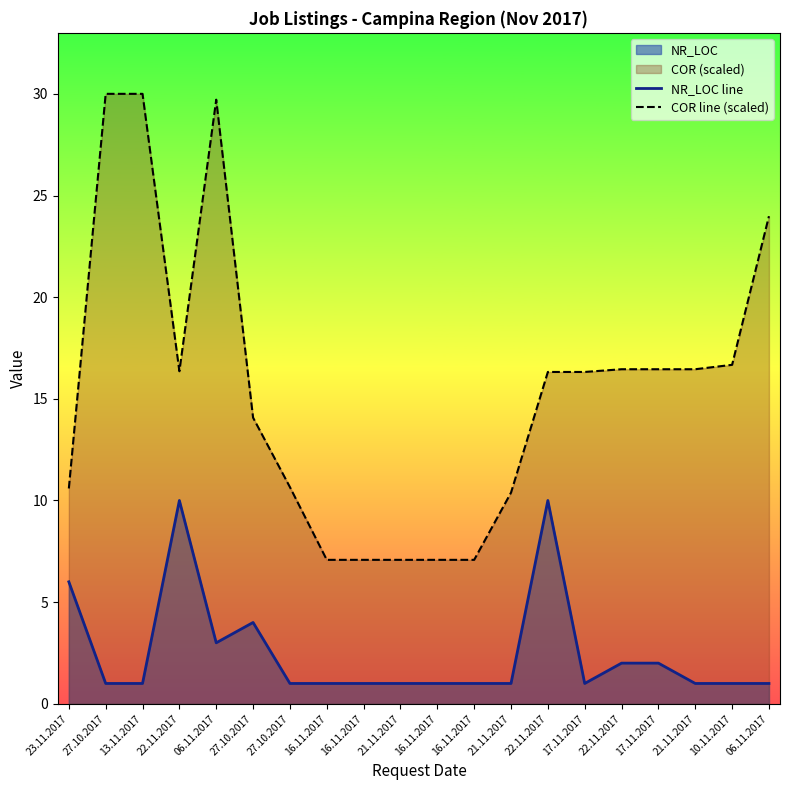

Count the number of categories in the chart.

20